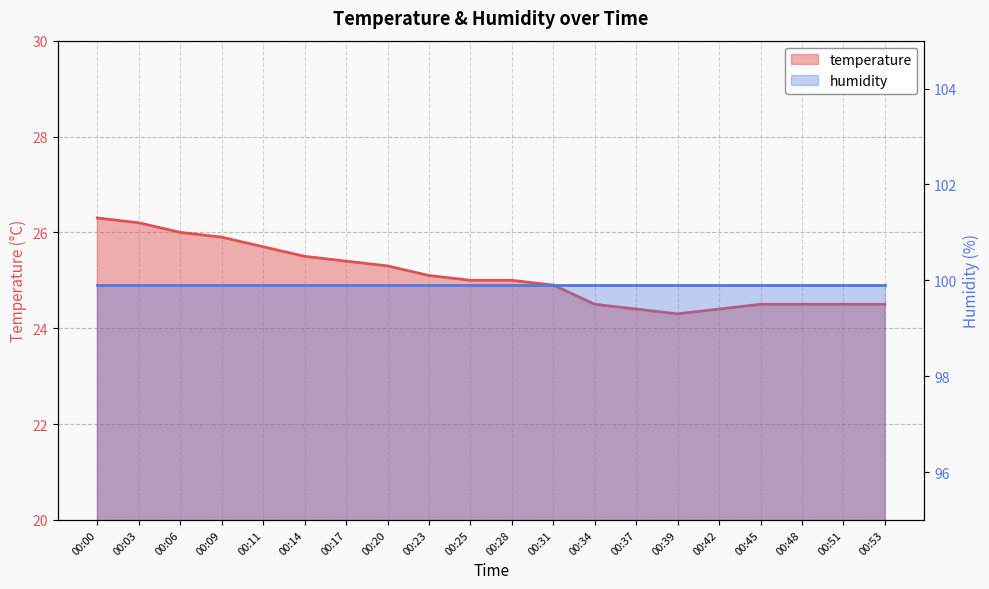

What is the difference between the values at 00:42 and 00:09?

1.5